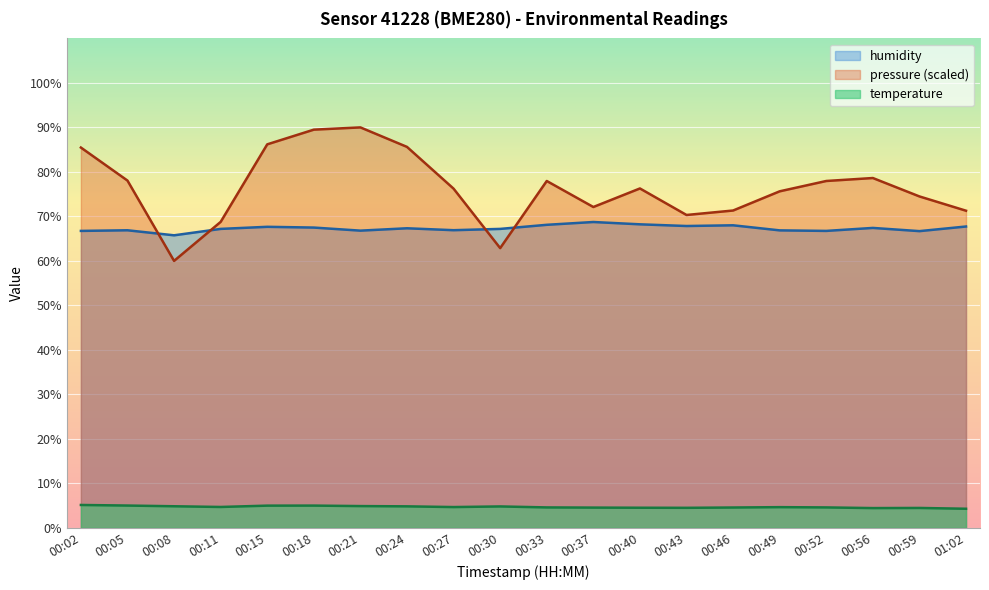

What is the difference between the second highest and minimum values in the humidity series?

2.5